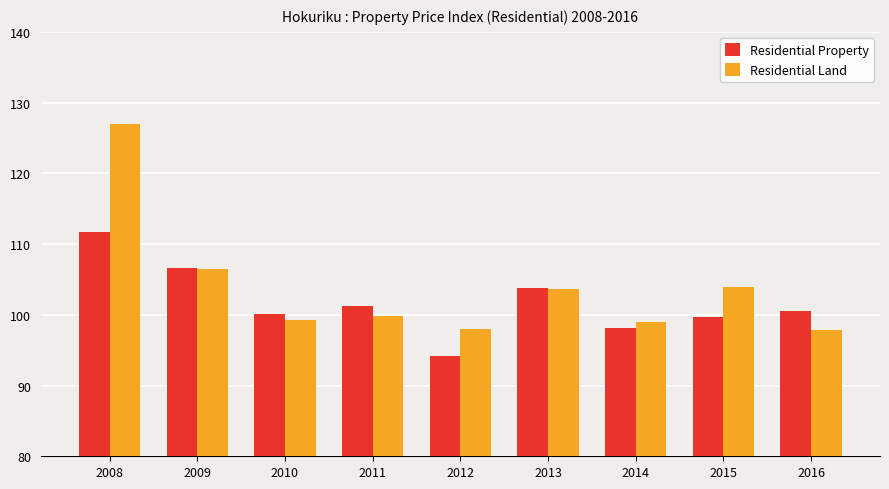

What is the total value across all series at 2008?

238.8